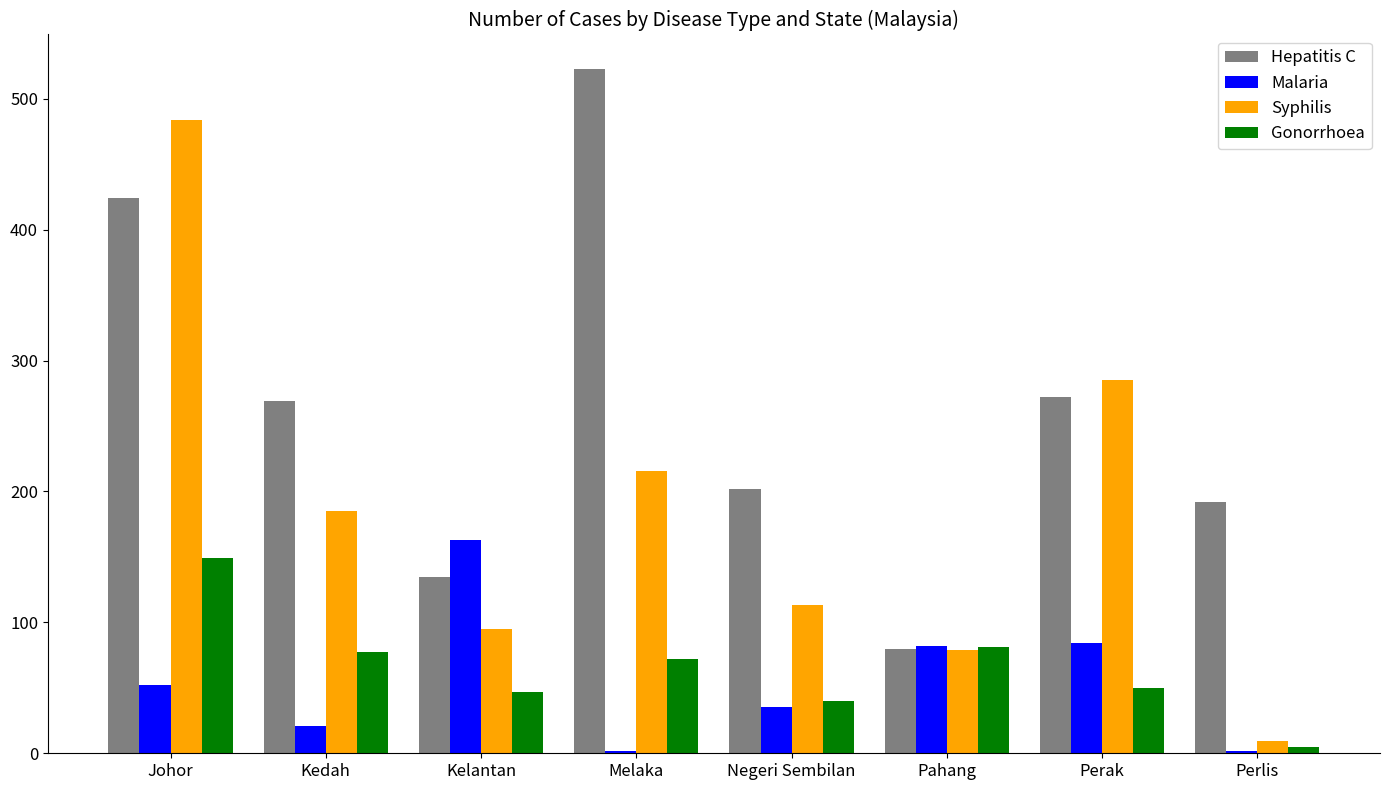

What is the average value of the Malaria series?

55